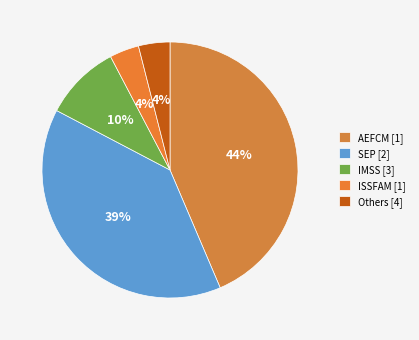

Count the number of slices in the pie.

5